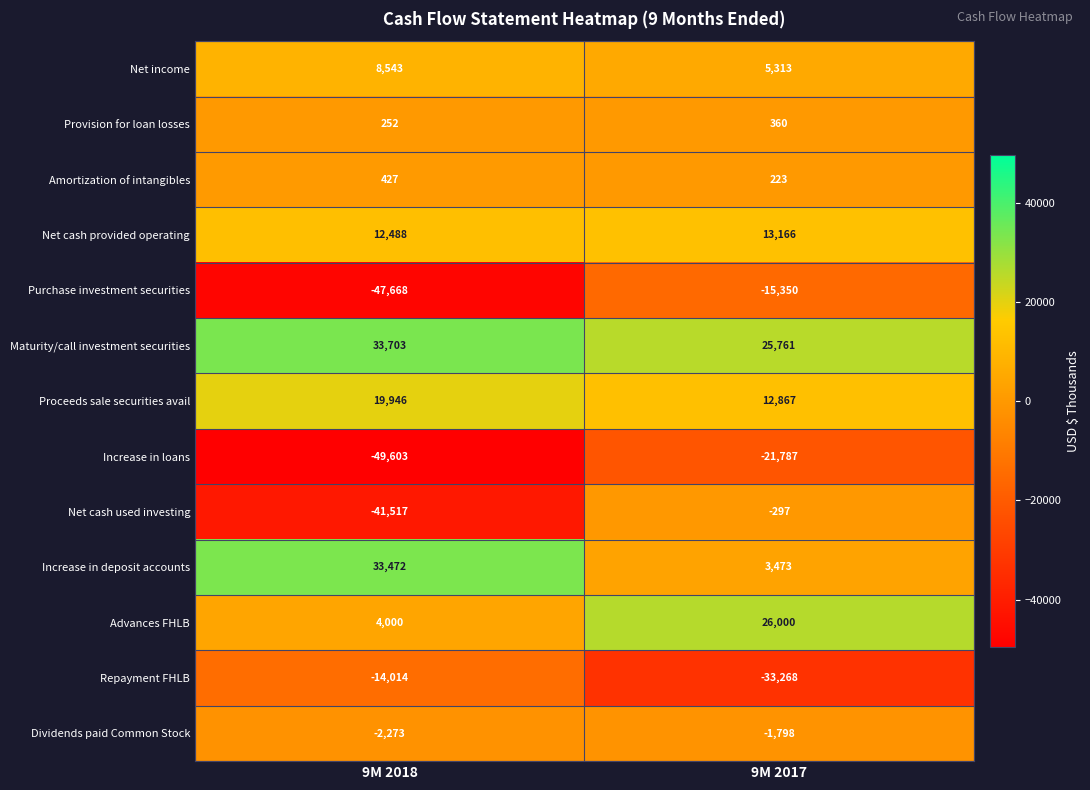

Where is Dividends paid Common Stock nearest to the value -2035?

9M 2017